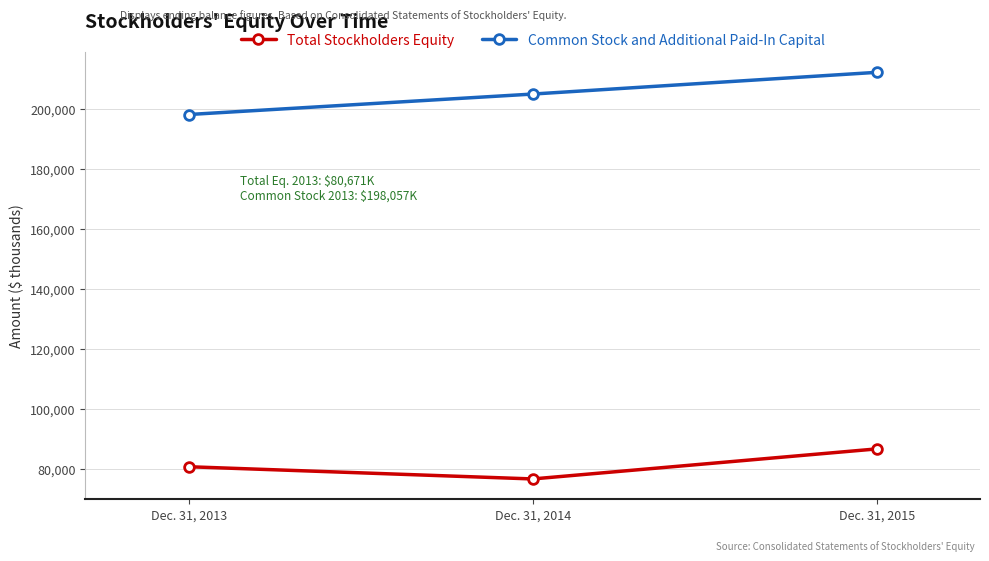

Does the chart have visible grid lines?

Yes